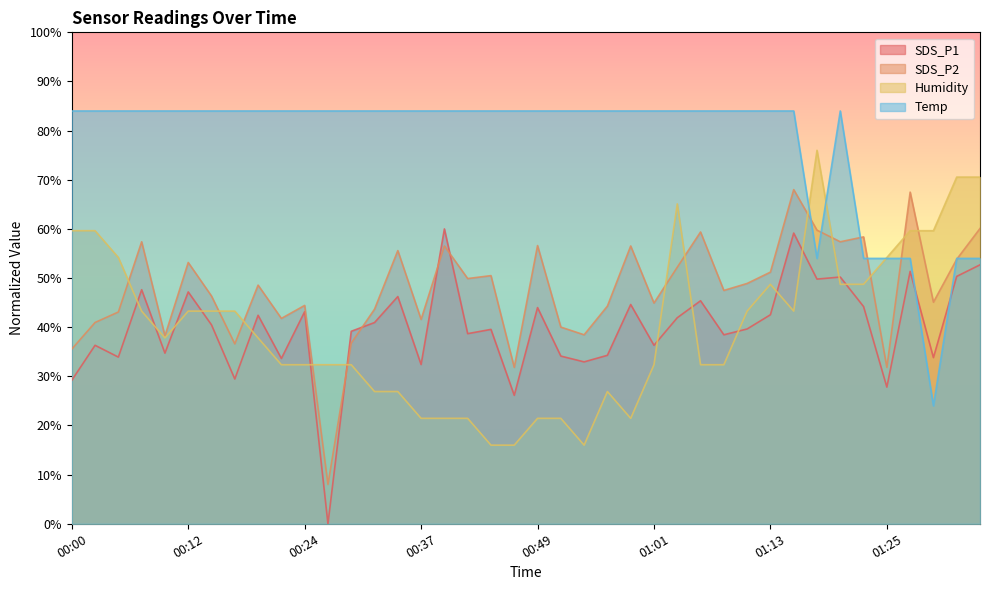

At which category does the chart reach its peak across all series?

00:00